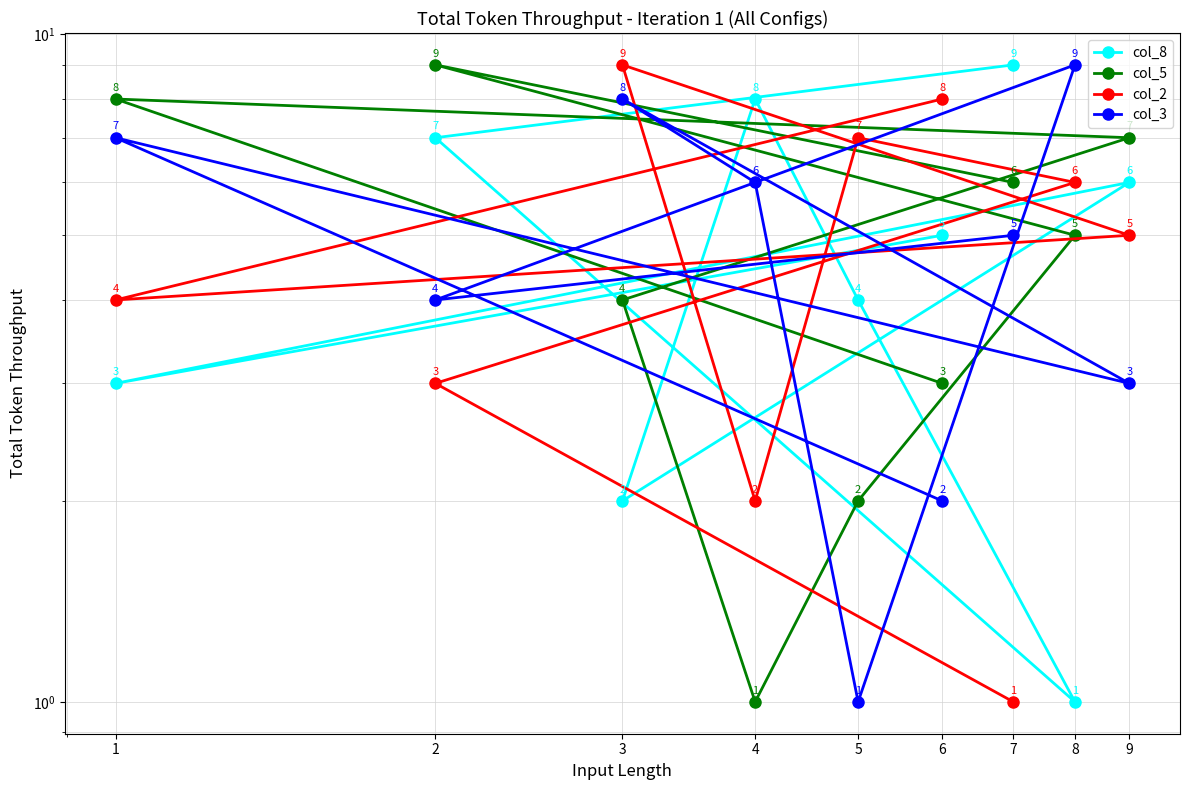

Which category has the highest value in the col_2 series?

3